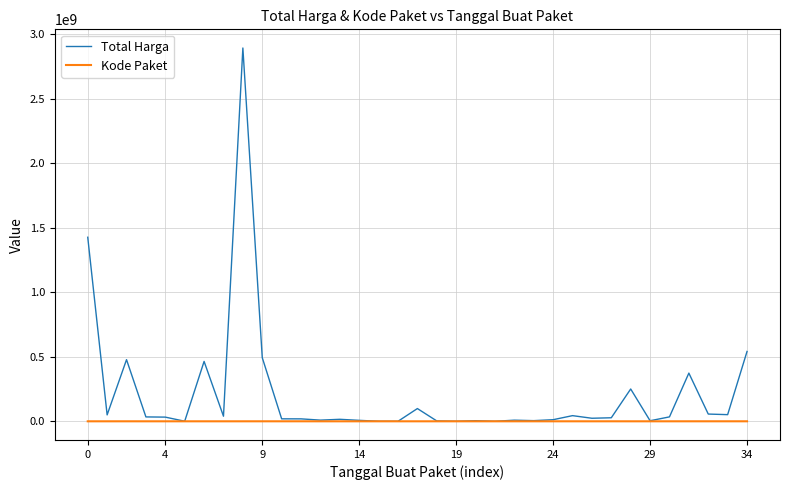

Which series has the largest total across all categories?

Total Harga